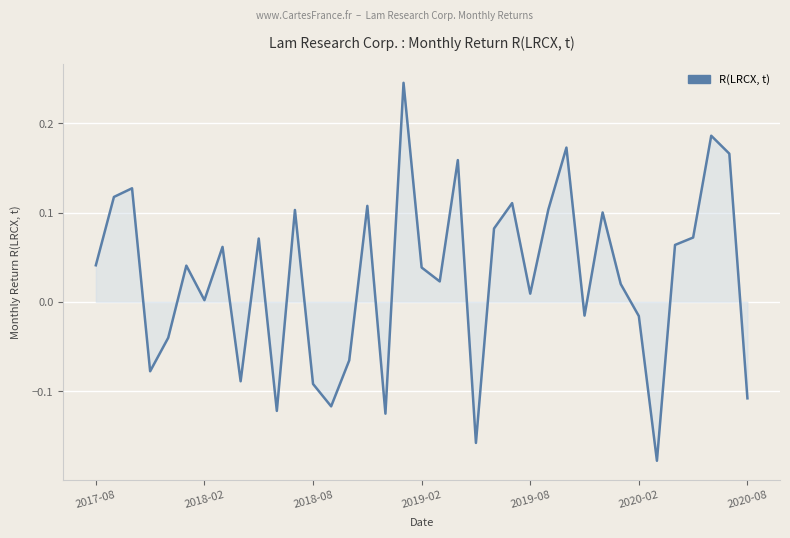

Does the chart display data point markers on the line(s)?

No